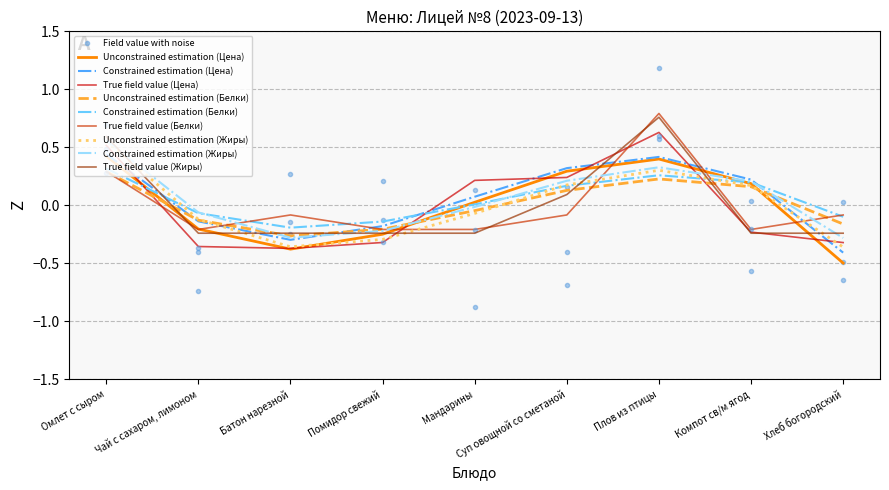

Which series has the widest spread of values?

Цена